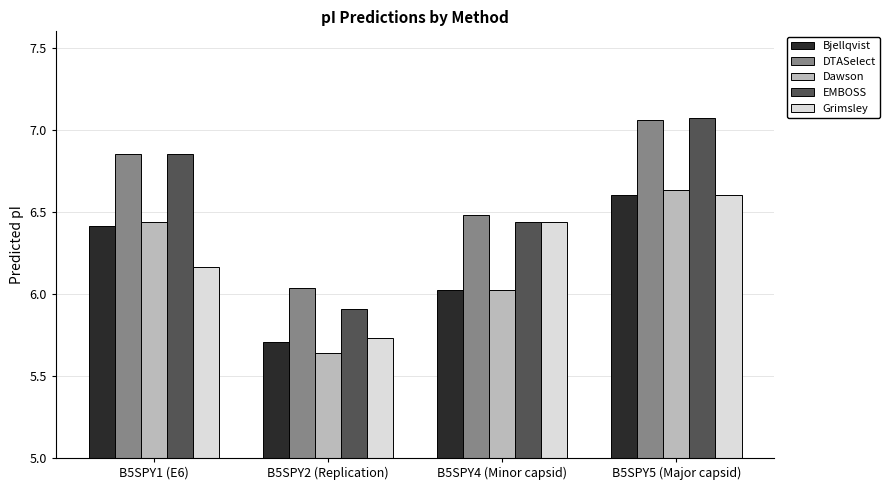

At how many categories does at least one series exceed 5?

4